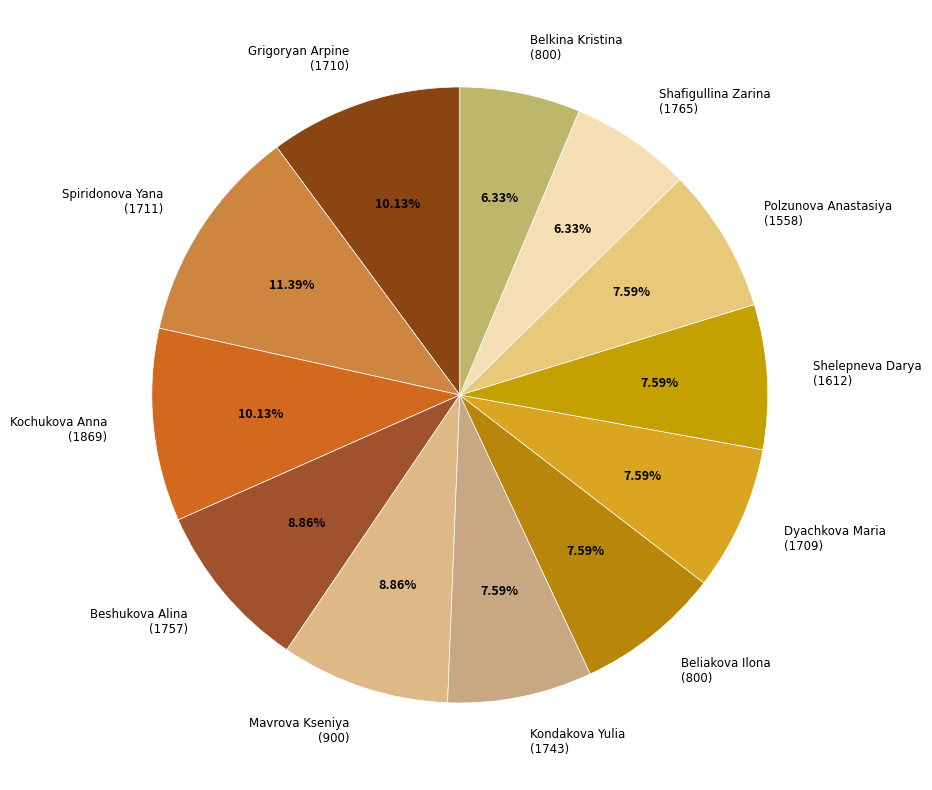

Do Beshukova Alina (1757) and Shelepneva Darya (1612) together represent more than half of the pie?

No